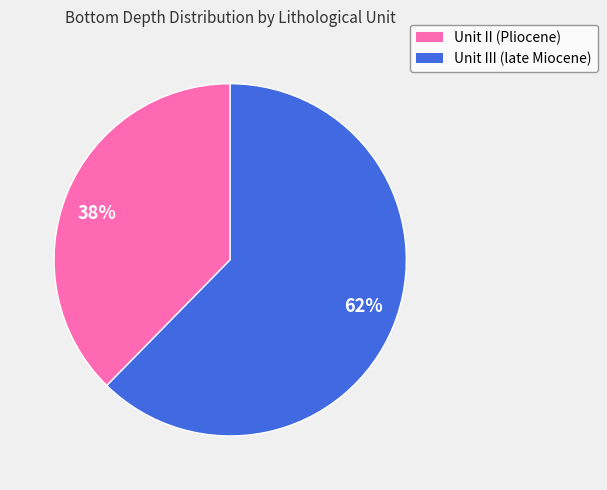

True or false: Unit III (late Miocene) accounts for 73% of the total.

False